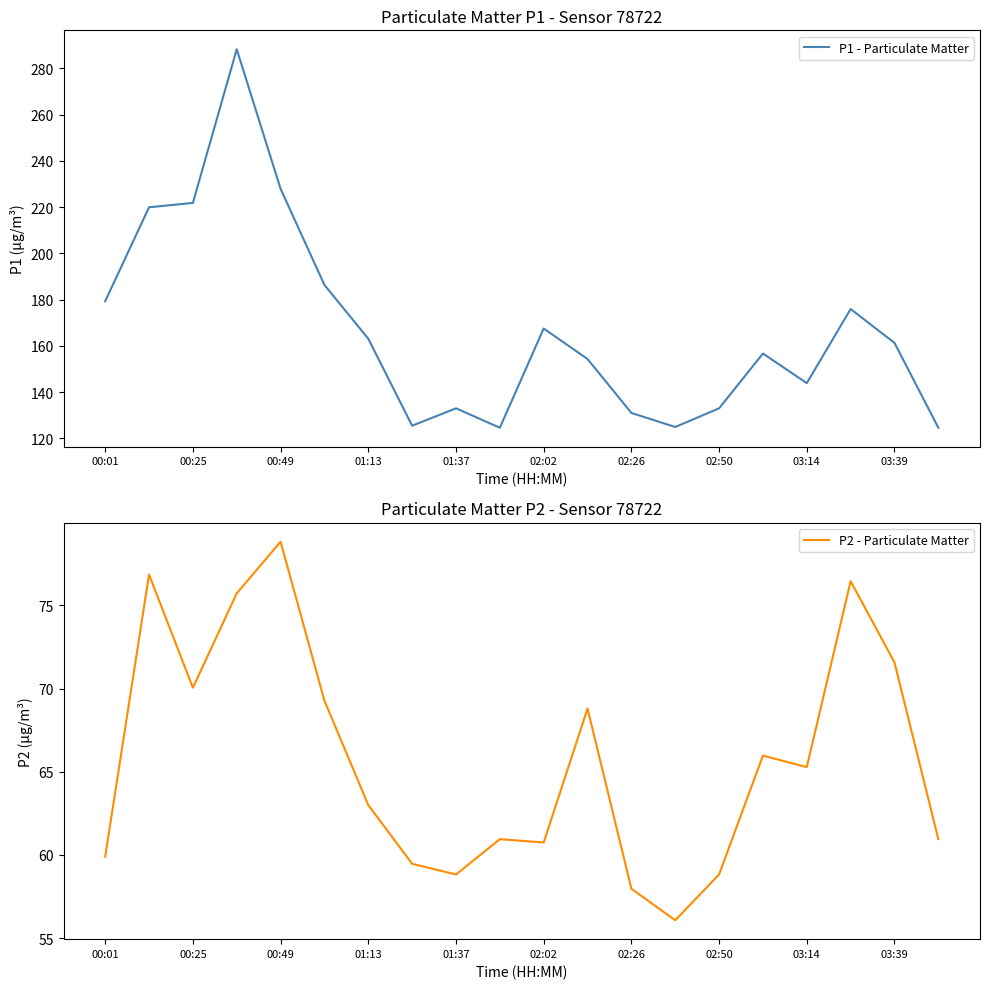

What is the highest value of the P2 - Particulate Matter series?

78.8